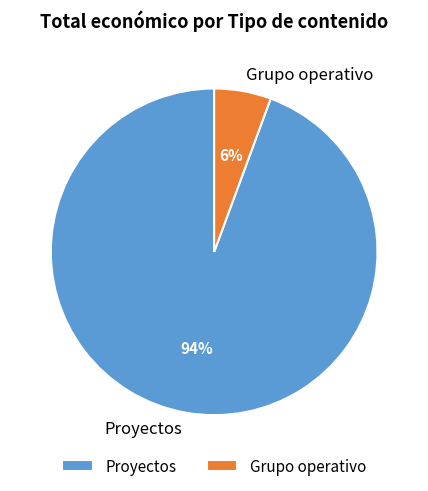

Which has a higher value, Grupo operativo or Proyectos?

Proyectos